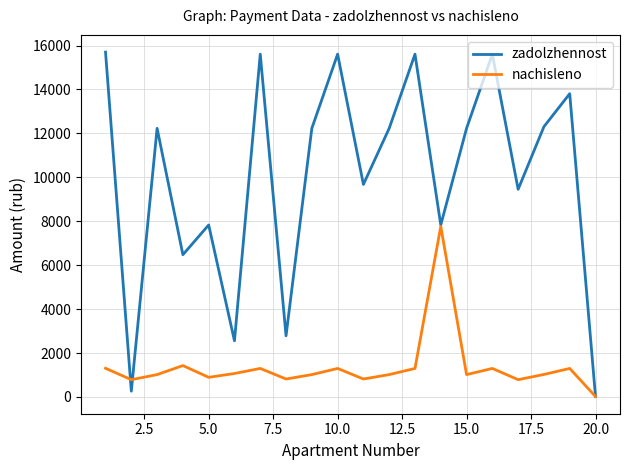

Which series has the largest total across all categories?

zadolzhennost